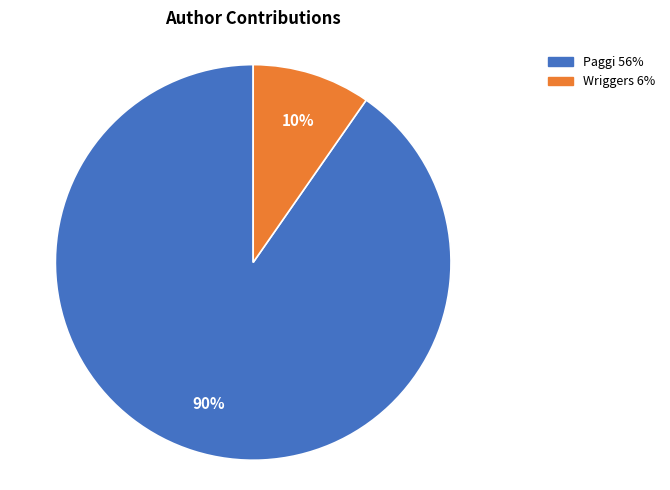

Rank the categories by value from lowest to highest.

Wriggers, Paggi